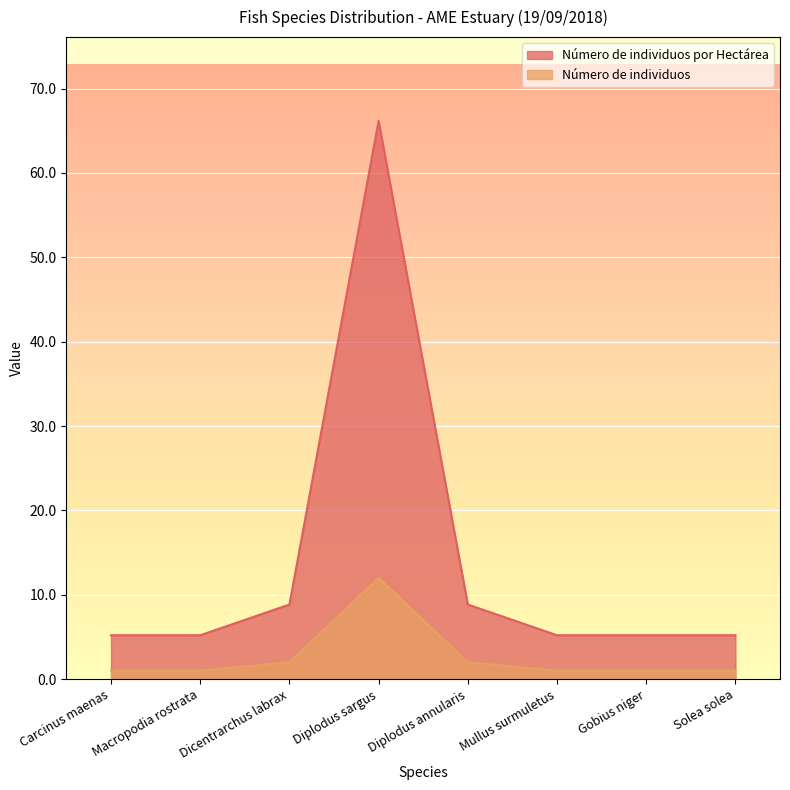

What is the difference between the maximum and minimum values in the Número de individuos series?

11.0